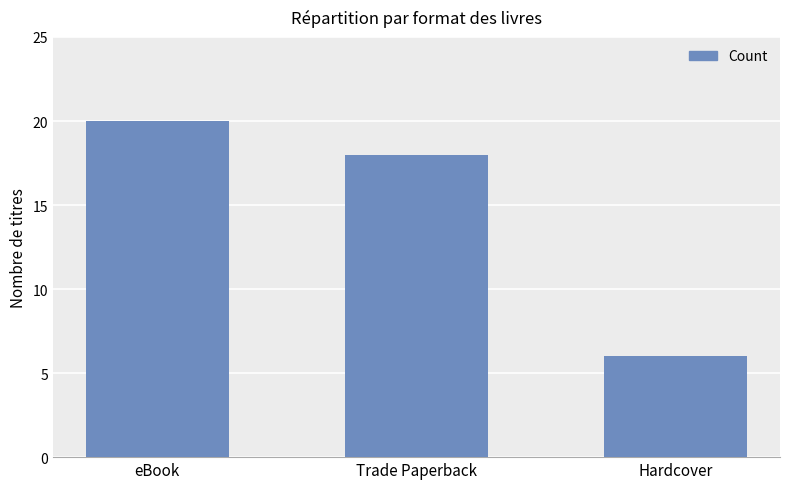

Rank the categories by value from highest to lowest.

eBook, Trade Paperback, Hardcover